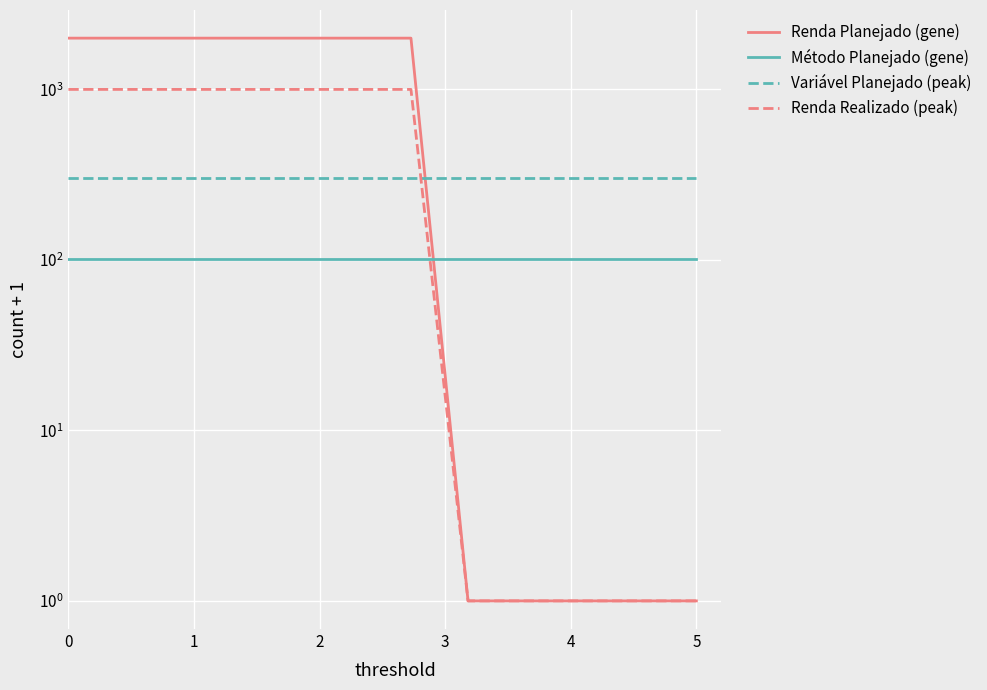

Rank the series by their average value, from highest to lowest.

Renda Planejado (gene), Renda Realizado (peak), Variável Planejado (peak), Método Planejado (gene)